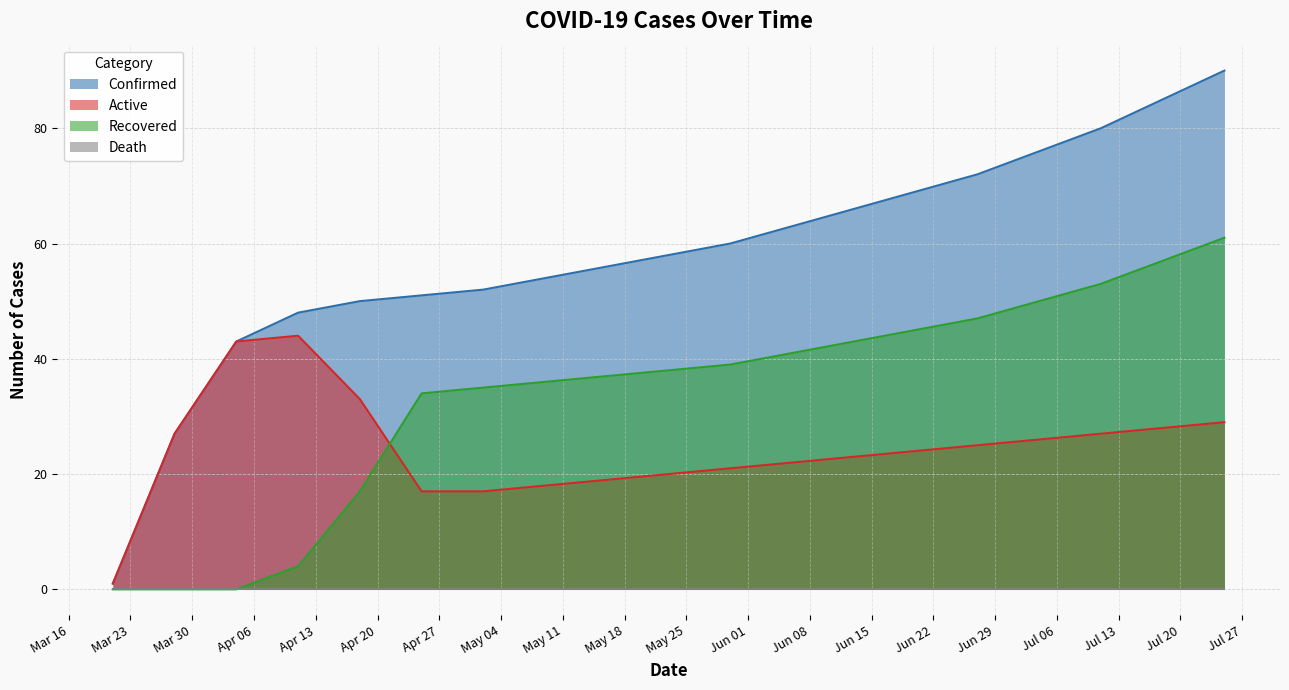

How many series are shown in this chart?

4